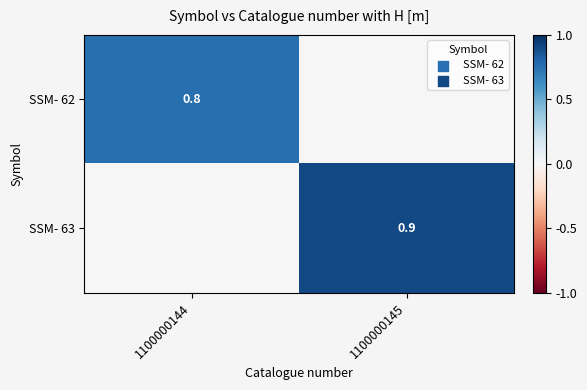

Is it true that SSM- 63 equals 0.9 at 1100000145?

True